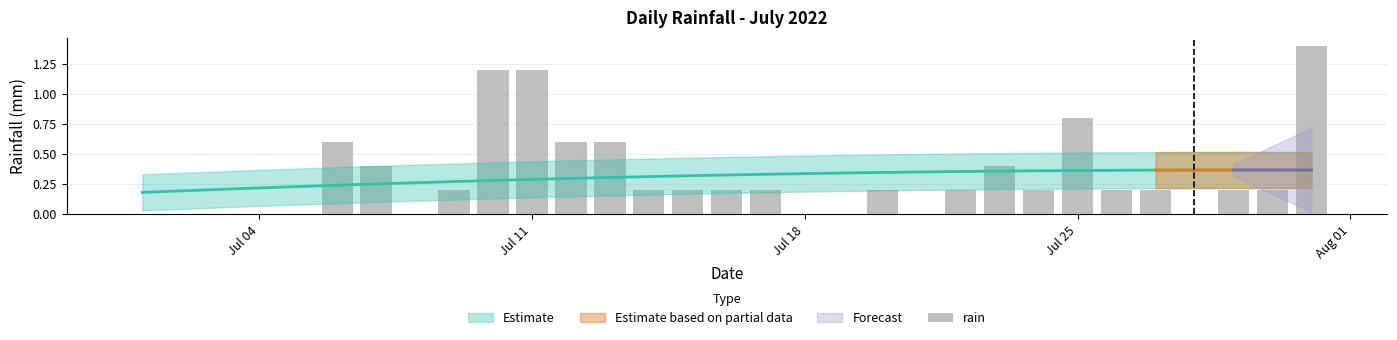

Is it true that the value at Jul 11 is 0.5?

False